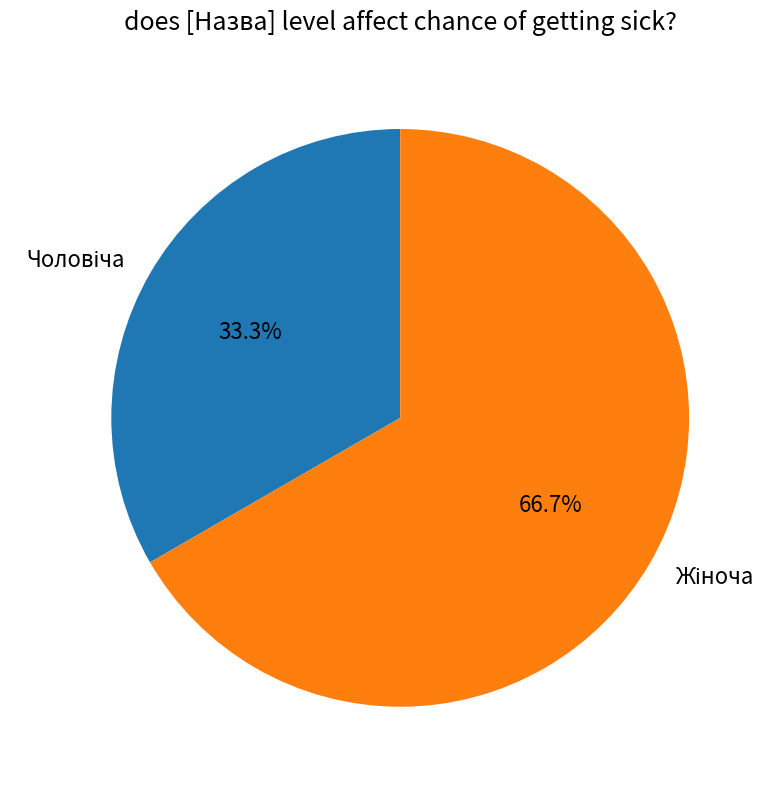

How many segments does this pie chart have?

2